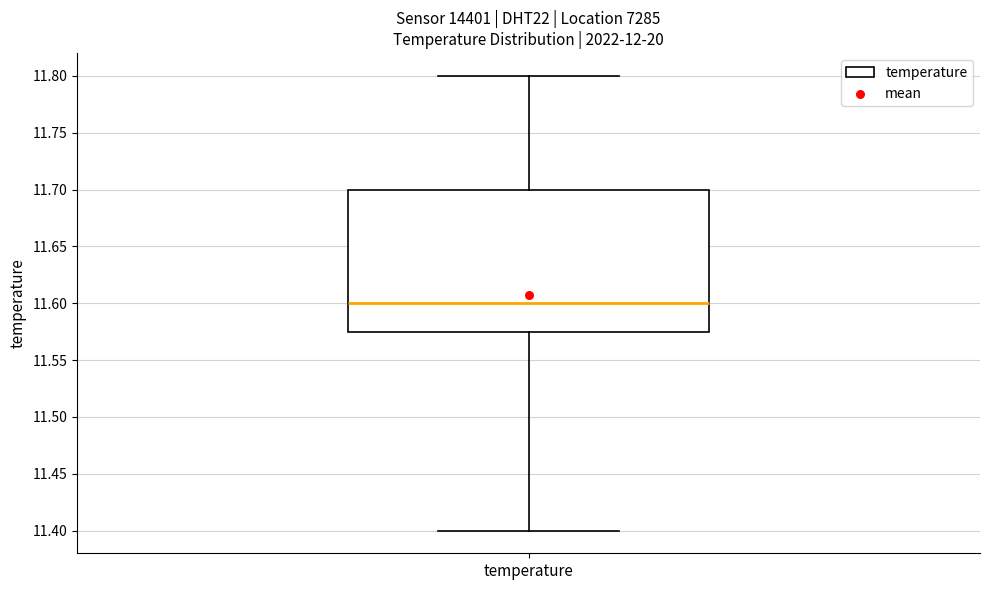

Read this box plot against the y-axis: the position of the median line, the range covered by the box, and the ends of both whiskers. The values are not printed on the chart, so give them approximately, as read against the axis.

median 11.600, box 11.575 to 11.700, whiskers 11.400 to 11.800